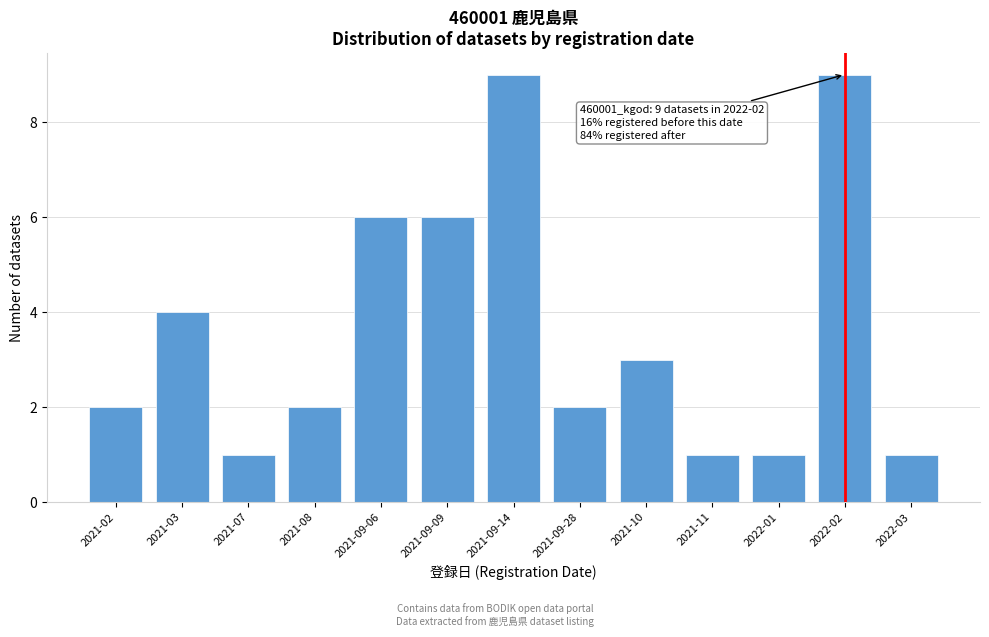

Reading left to right, extract all data points from this chart.

2	4	1	2	6	6	9	2	3	1	1	9	1